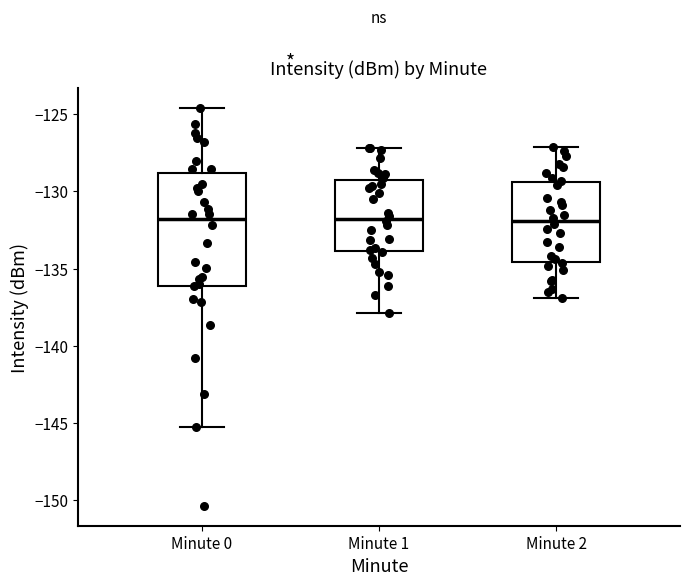

Comparing the boxes themselves (not the whiskers), which one is the tallest?

Minute 0